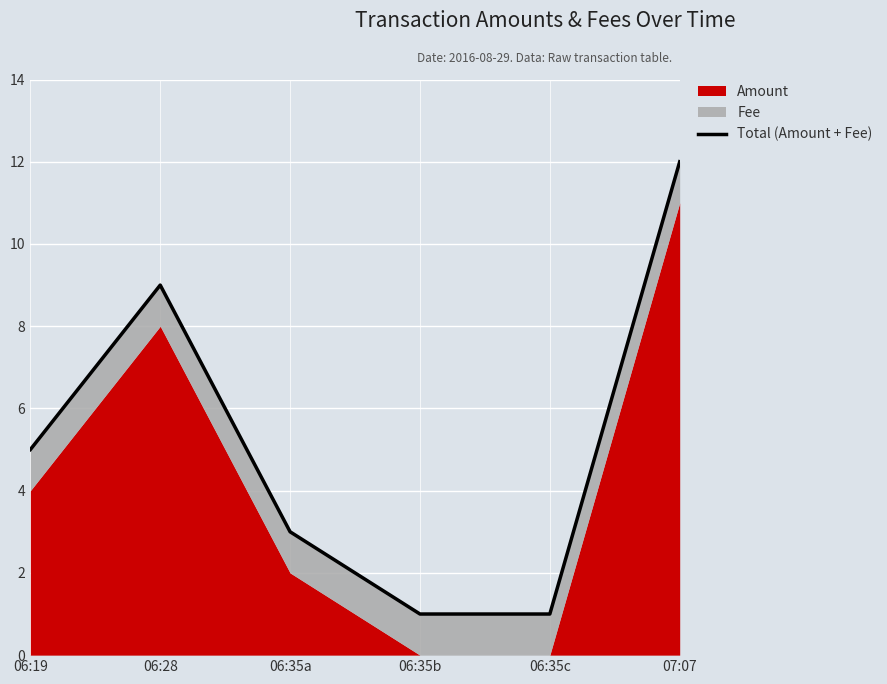

True or false: the data shows 14 at 06:28.

False